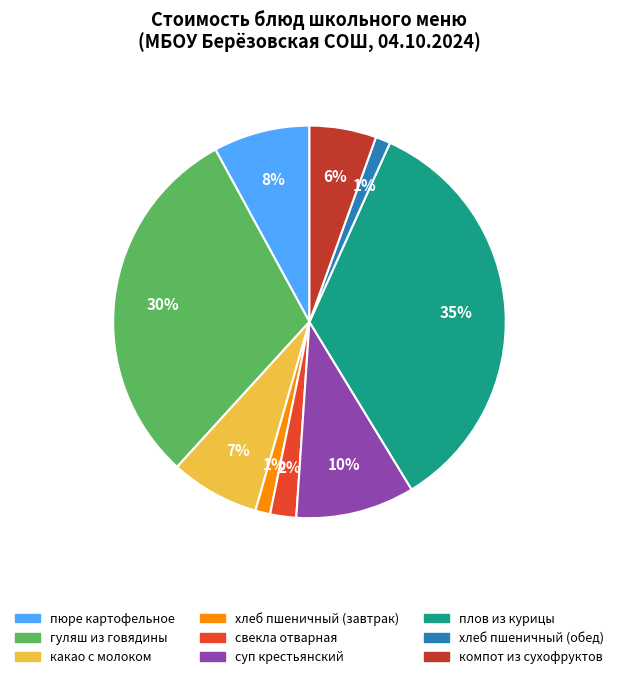

To the nearest percent, what is the difference between the какао с молоком and хлеб пшеничный (обед) slice percentages?

6%